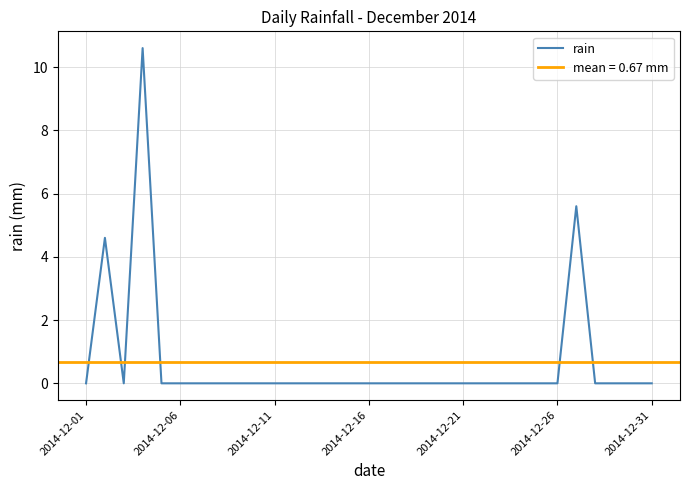

Reading right to left, list all the values displayed in this chart.

0.0	0.0	0.0	0.0	5.6	0.0	0.0	0.0	0.0	0.0	0.0	0.0	0.0	0.0	0.0	0.0	0.0	0.0	0.0	0.0	0.0	0.0	0.0	0.0	0.0	0.0	0.0	10.6	0.0	4.6	0.0